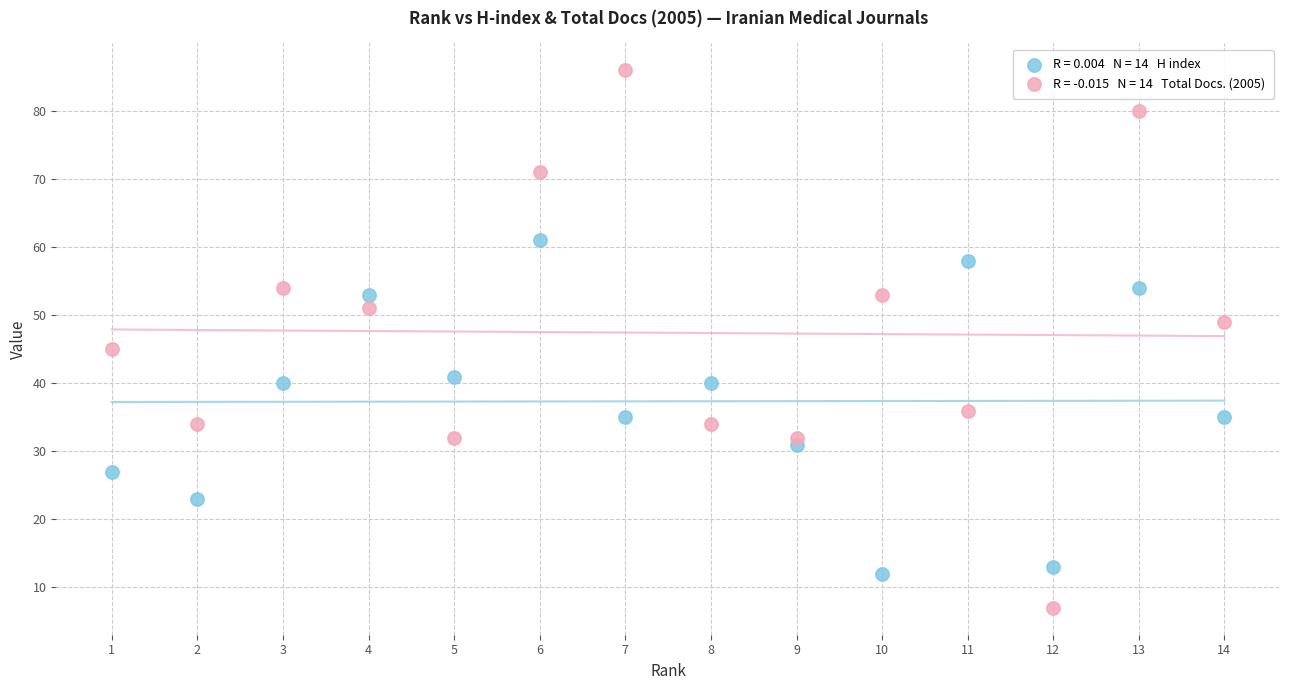

Across all data points, what is the range of X values (max minus min)?

13